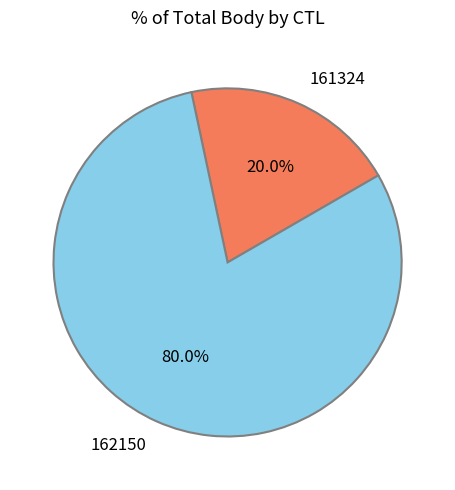

Is there a majority slice in this chart?

Yes